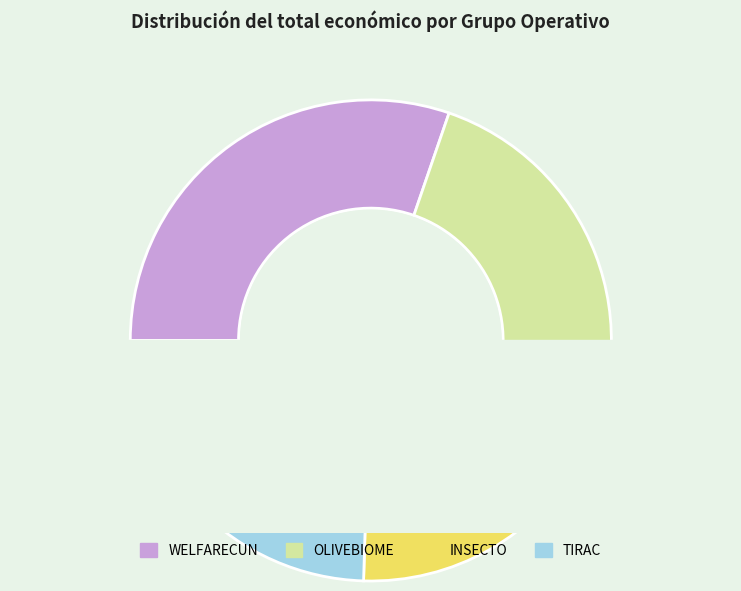

To the nearest percent, what is the difference between the largest and smallest slice percentages?

13%